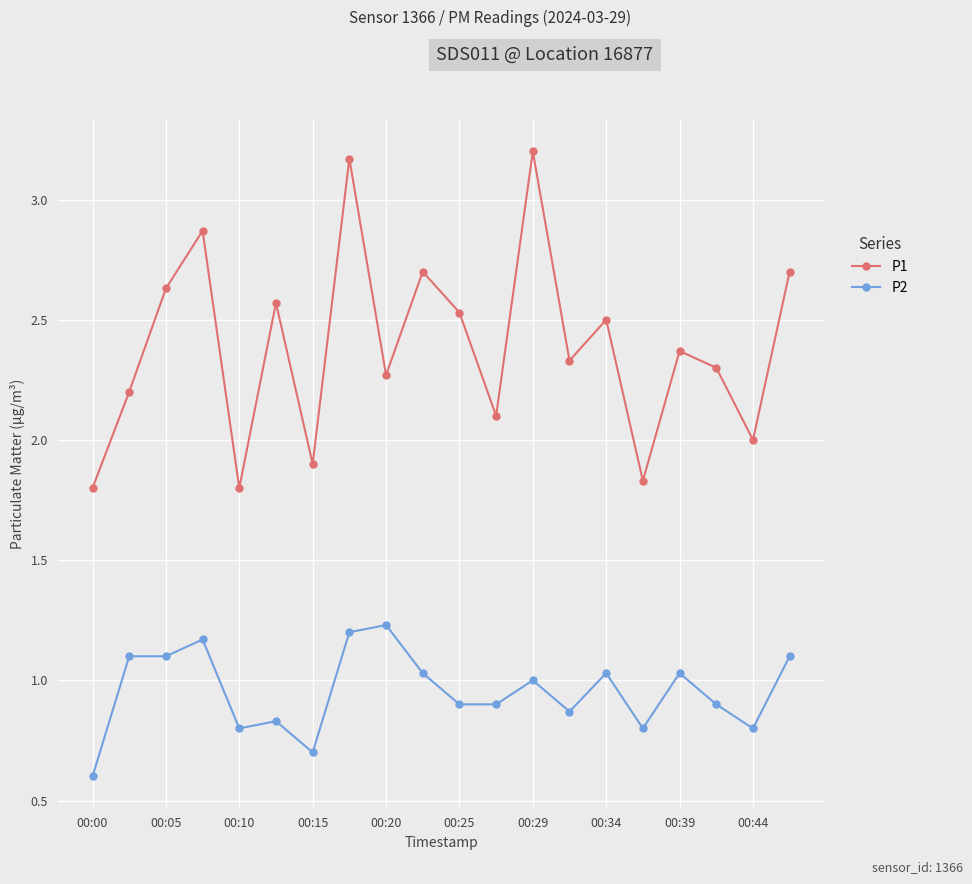

What is the minimum value for P2?

0.6